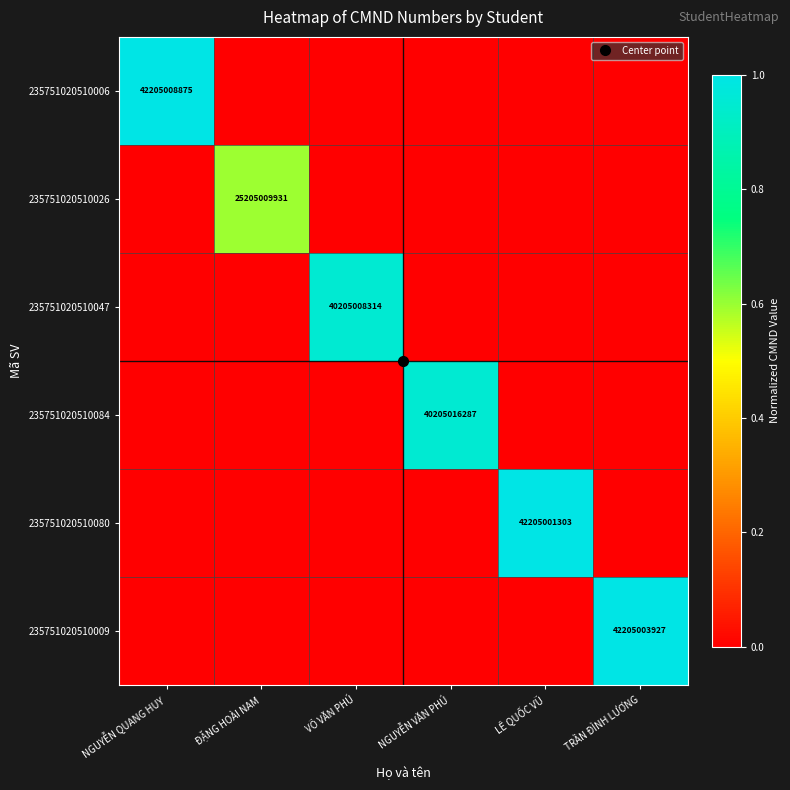

Count the 235751020510026 values in the range 0 to 1.

6